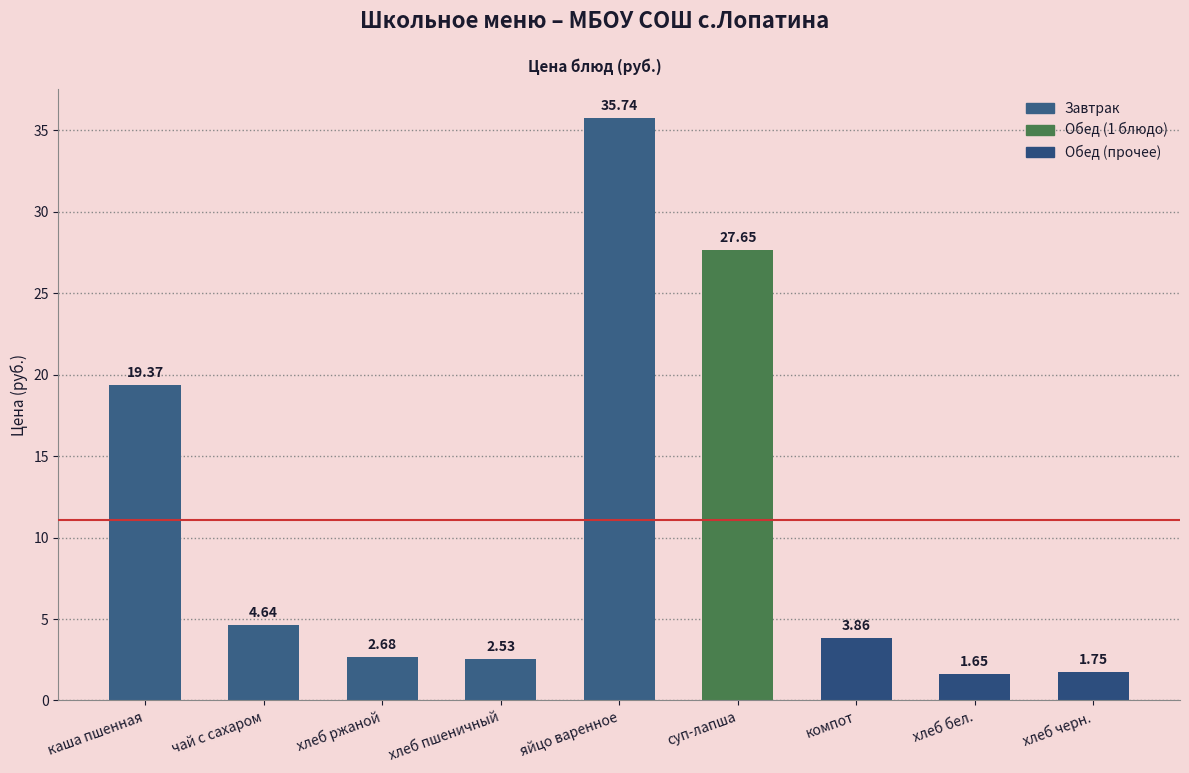

Is it true that the value at чай с сахаром is 1.2?

False